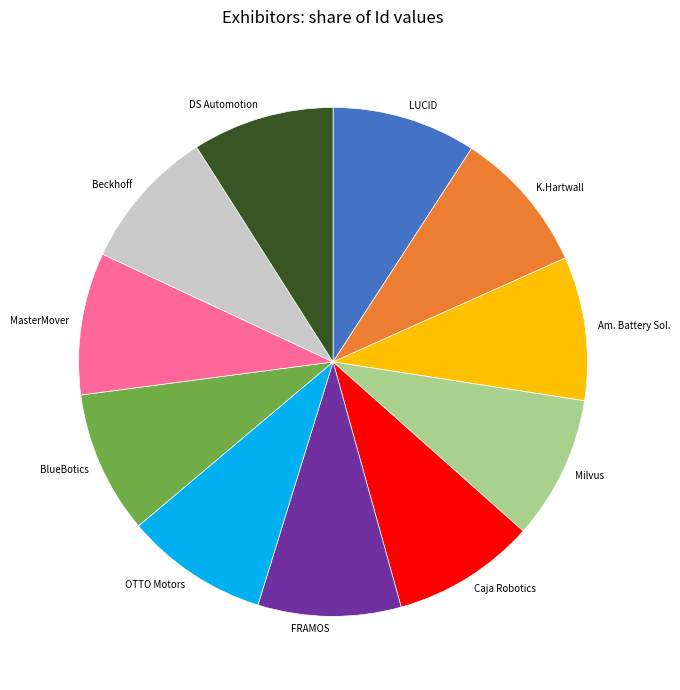

Approximately how many times larger is the value at FRAMOS compared to OTTO Motors?

1.0